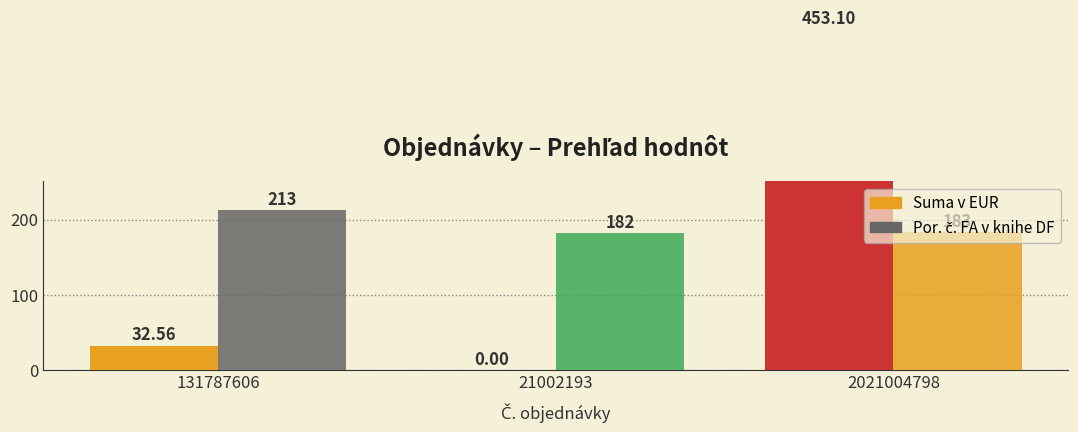

How many values in the Suma v EUR series are below 32?

1